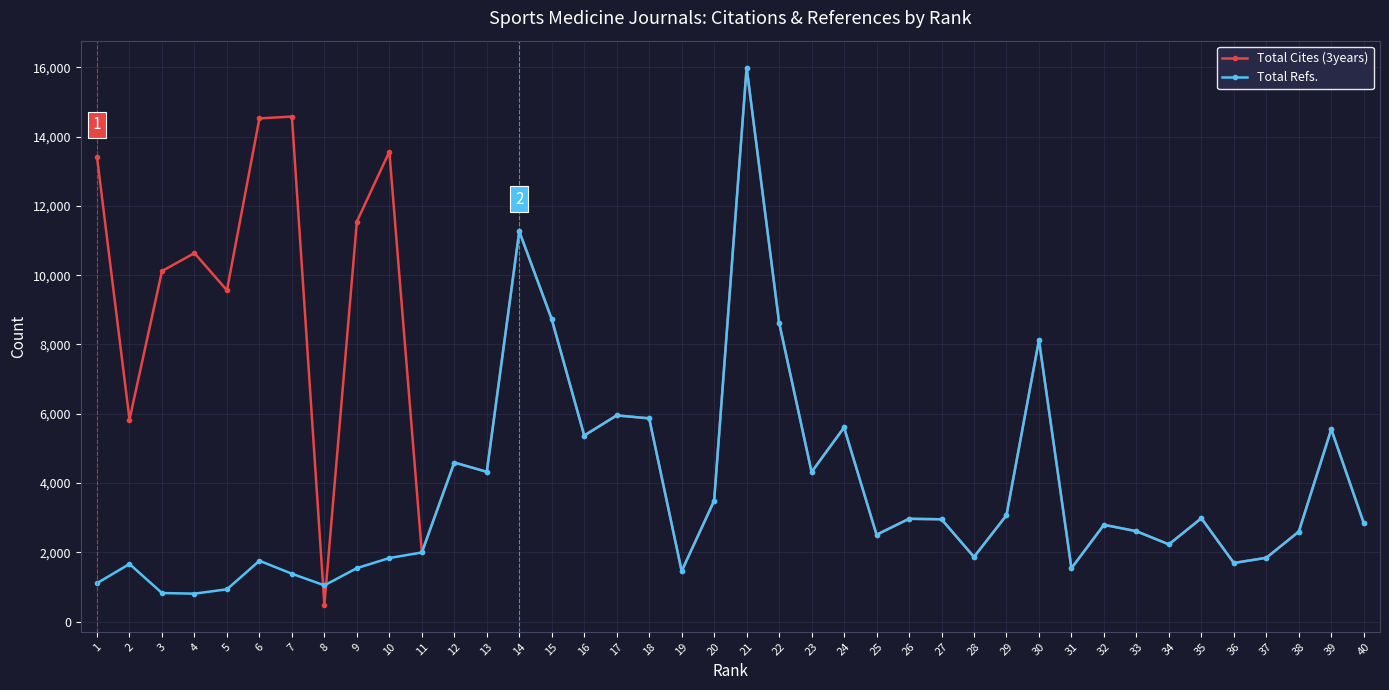

At which category is the sum across all series the highest?

21